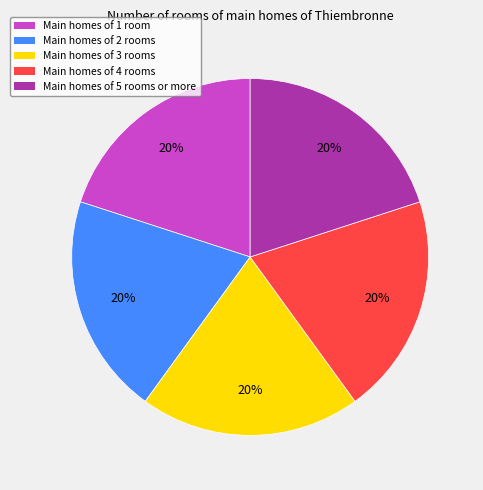

The Main homes of 4 rooms slice represents 10% of the pie. True or false?

False